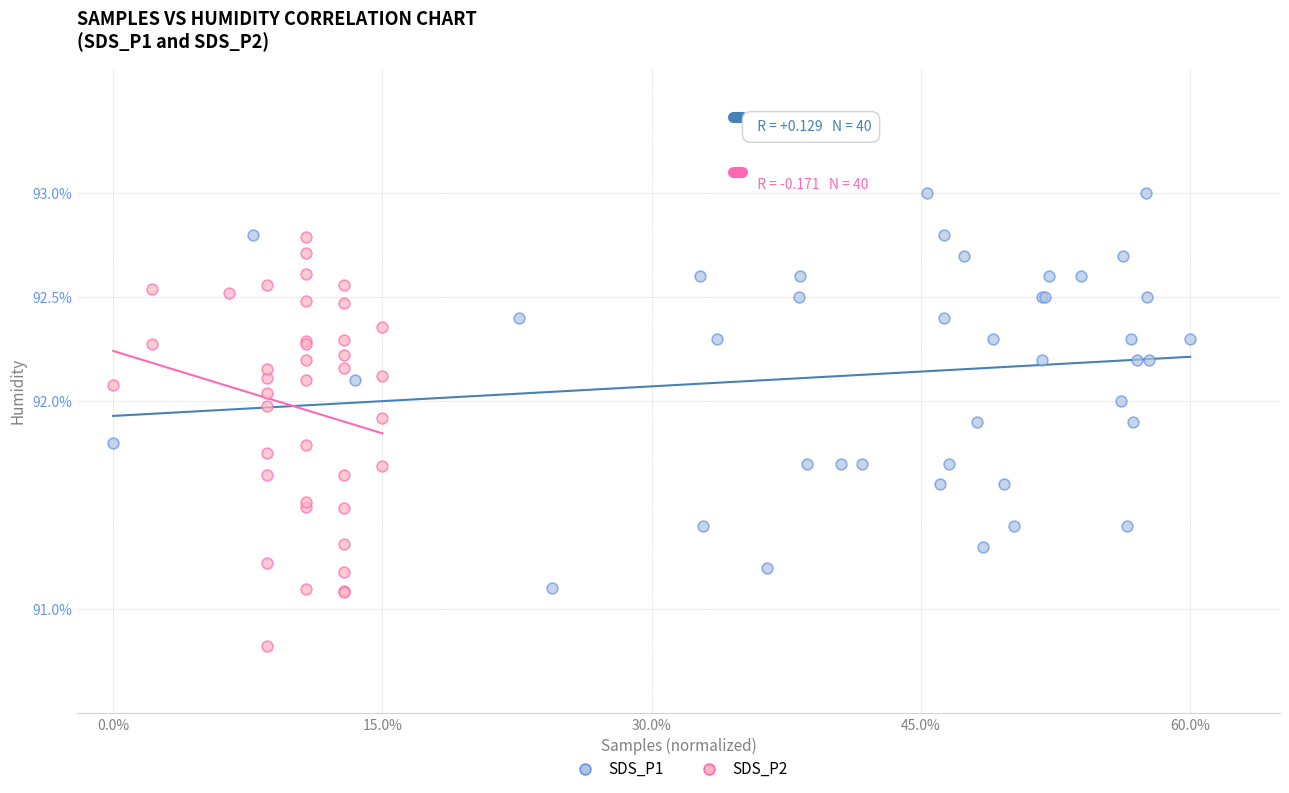

What are all the series names shown in the legend?

SDS_P1, SDS_P2